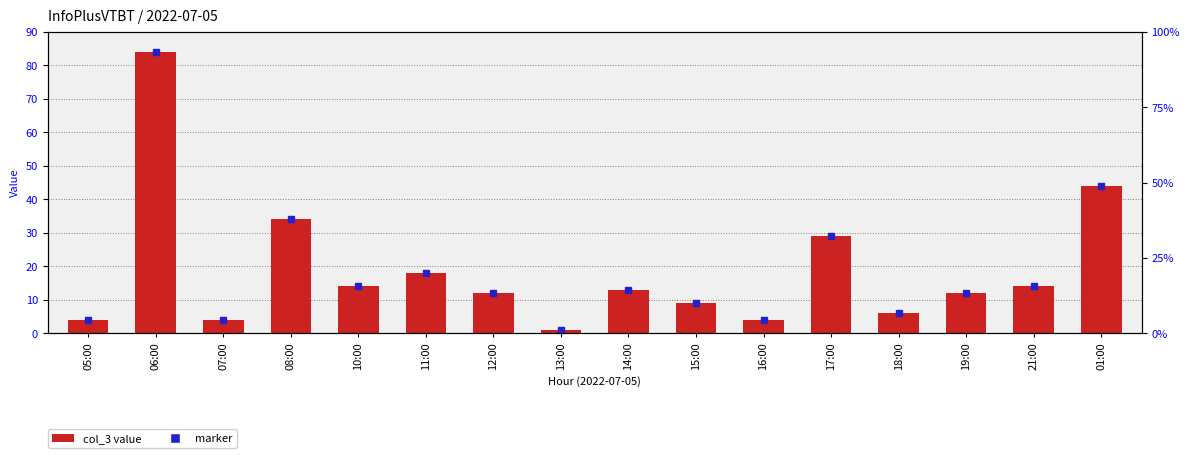

What is the sum of the values at 19:00 and 14:00?

25